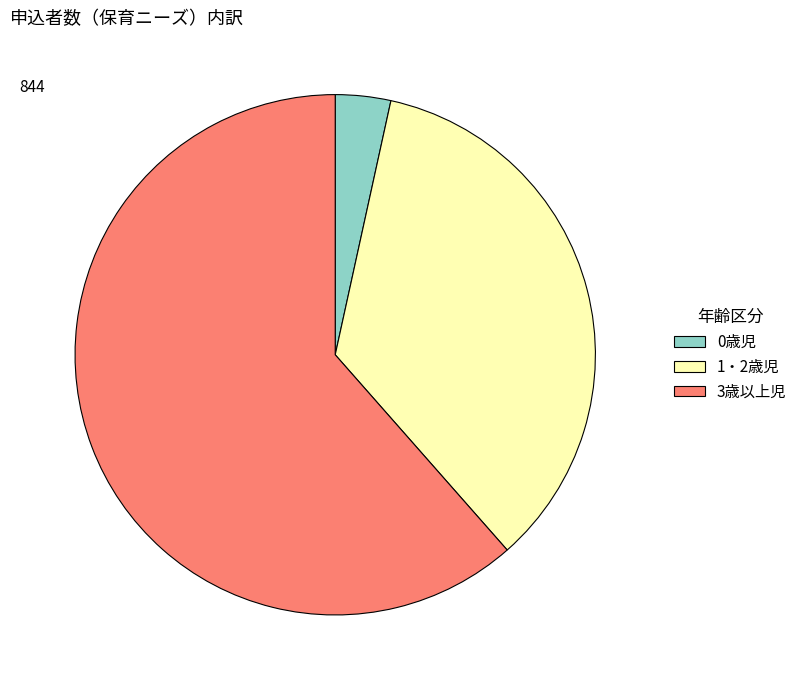

What is the majority slice?

3歳以上児